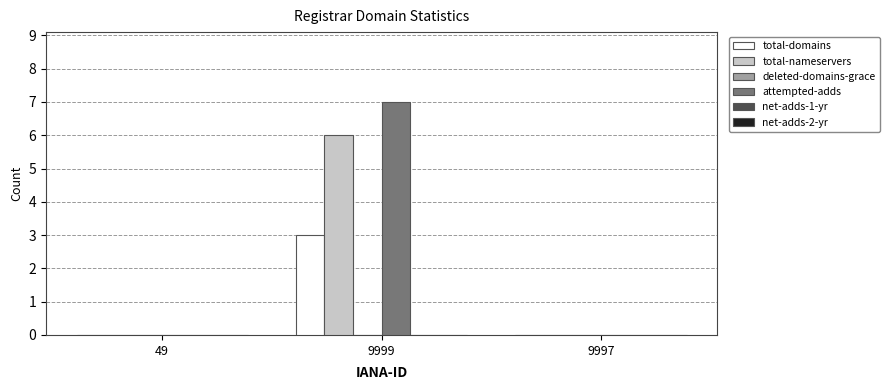

Which series changed the most between 9999 and 9997?

attempted-adds